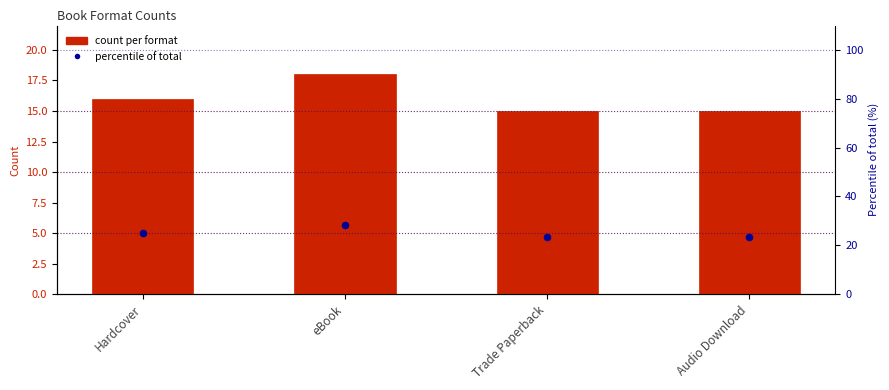

Which series contains the highest Y value?

percentile of total